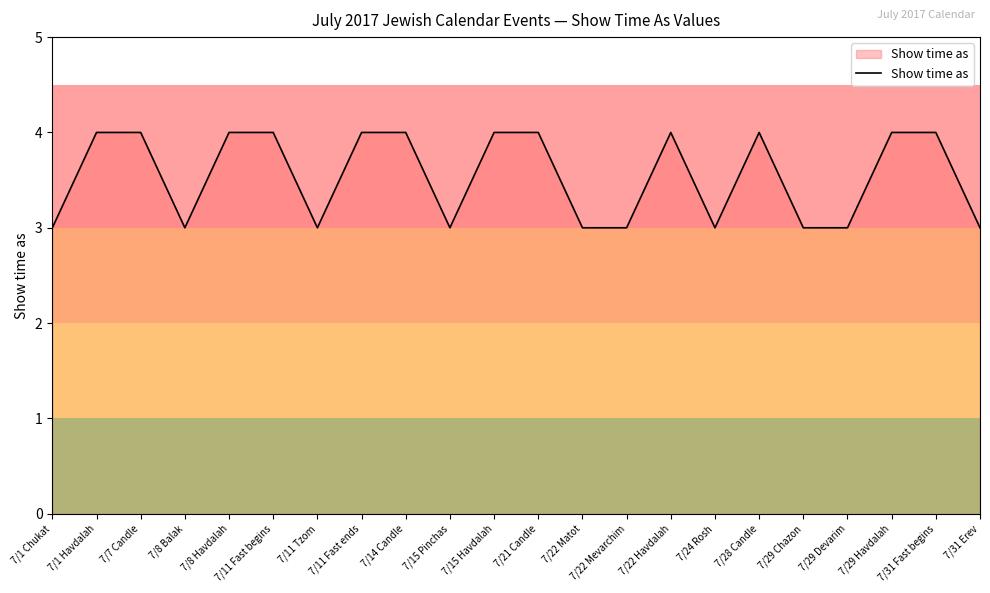

What is the greatest value displayed?

4